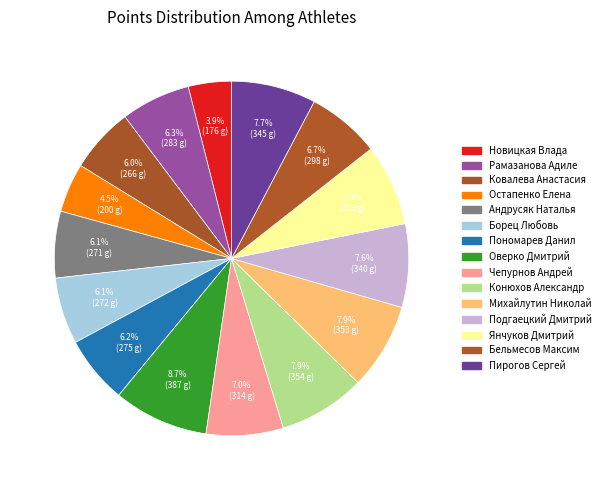

How many slices are in this pie chart?

15